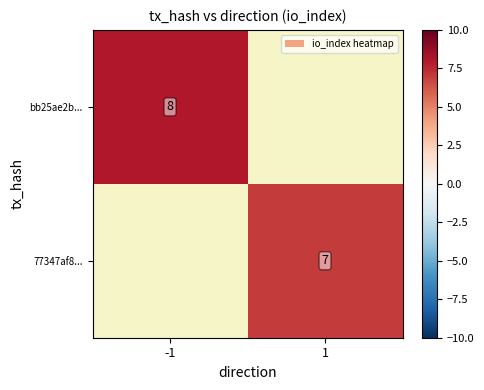

The bb25ae2b... series shows 12 at -1. True or false?

False